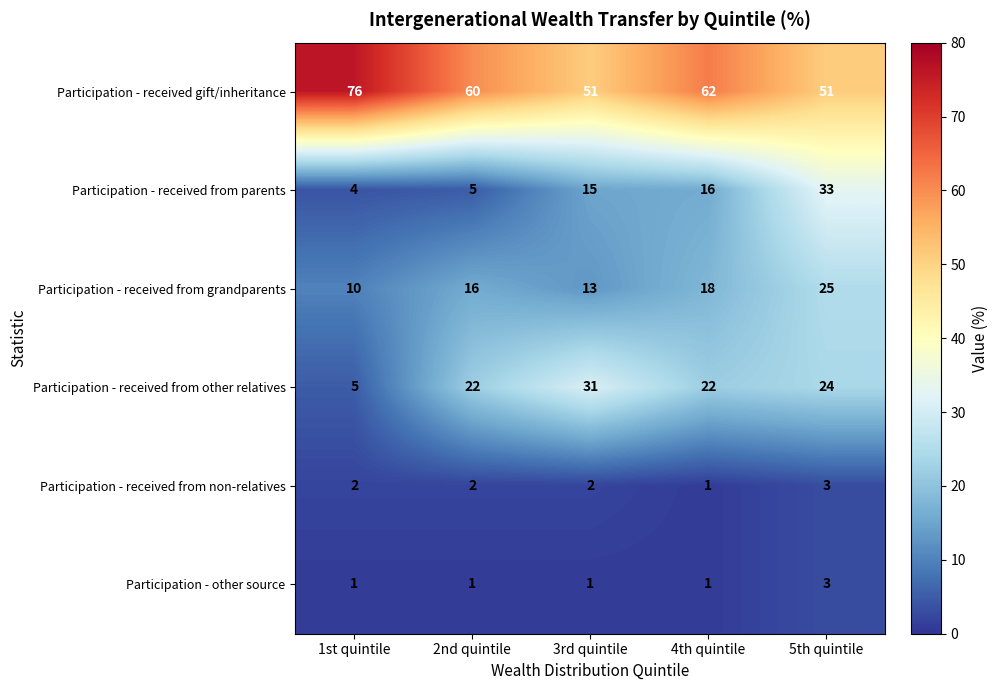

Is the value of Participation - received from parents at 3rd quintile greater than the value of Participation - received from other relatives at 2nd quintile?

No